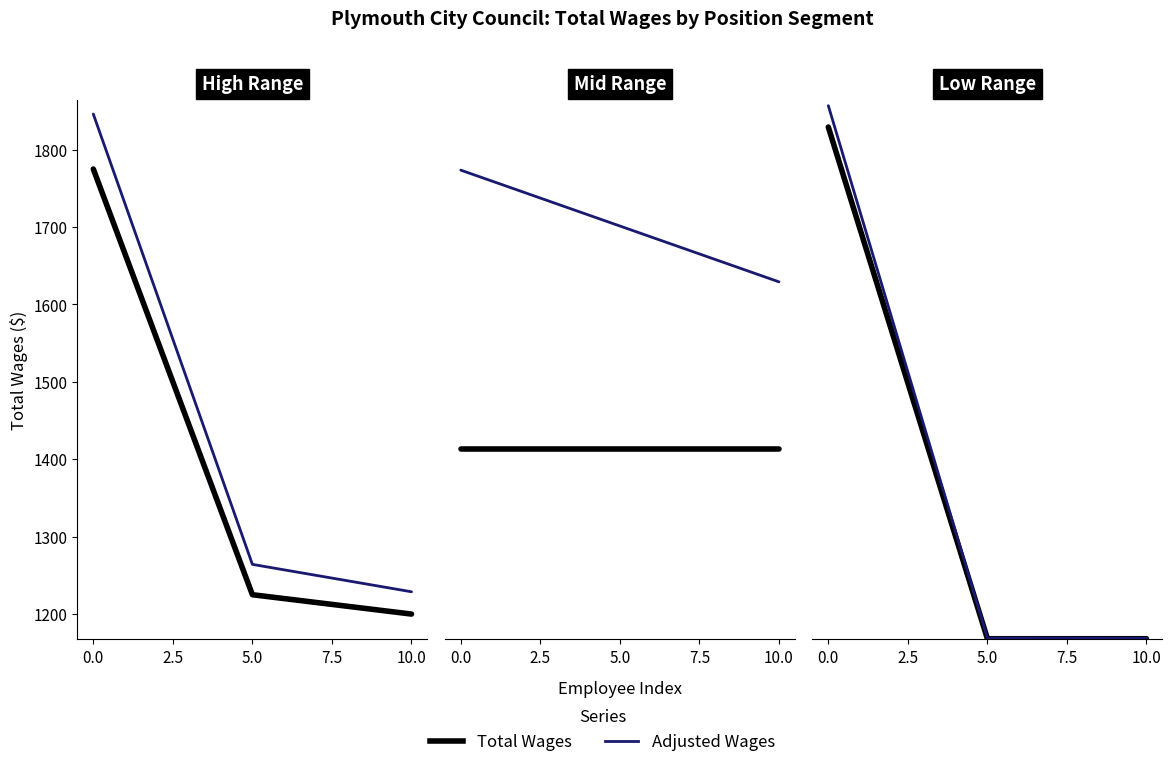

Between 5.0 and 10.0, which is larger?

5.0